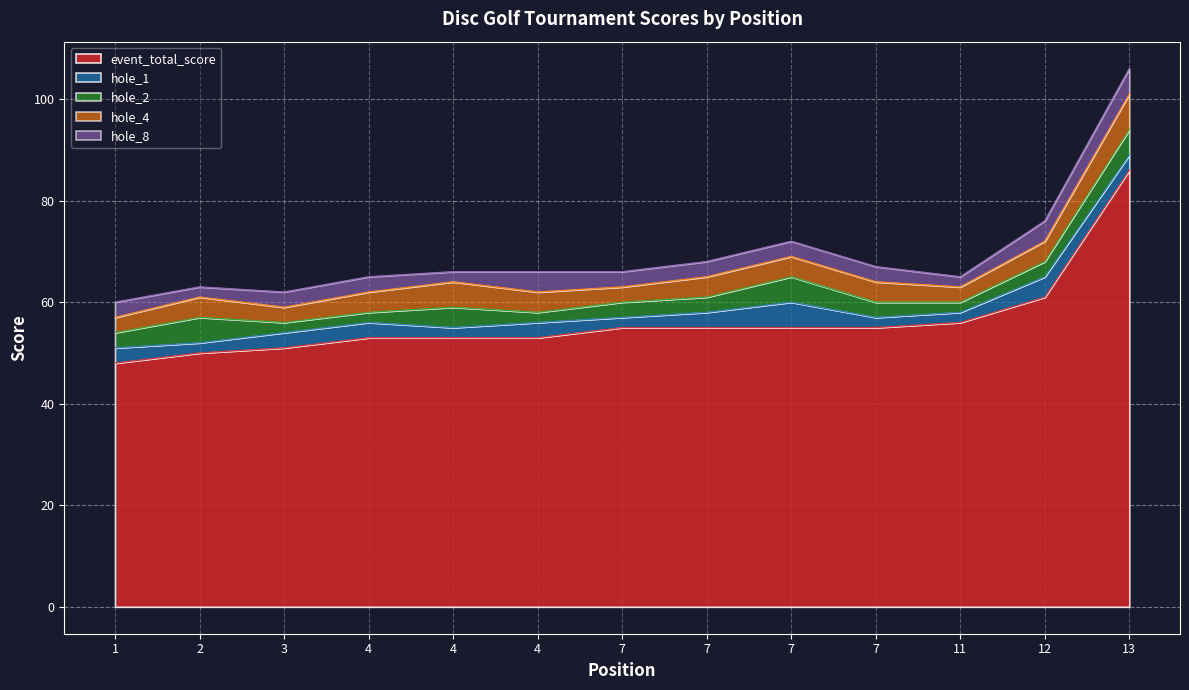

At which label does hole_4 first exceed 4?

4